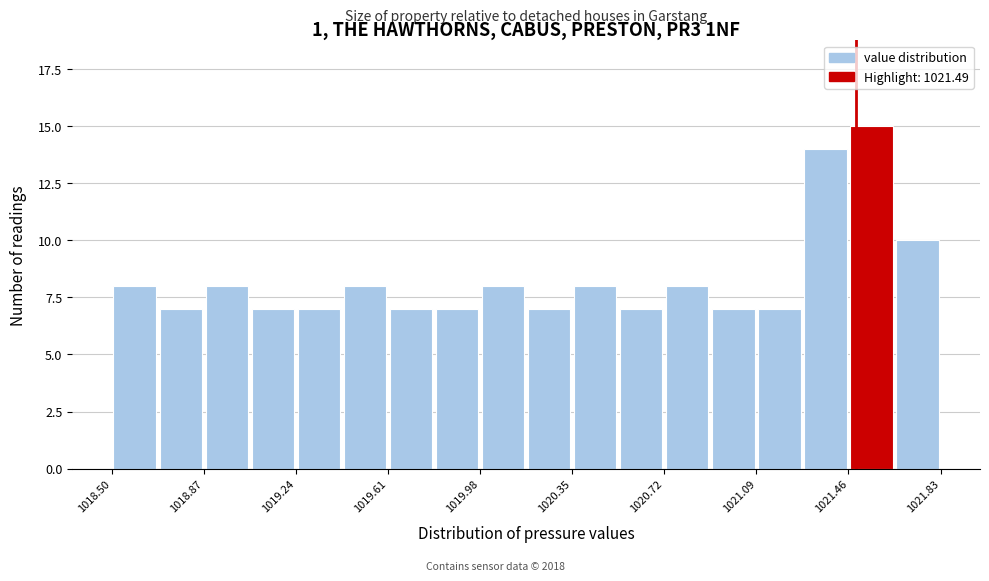

Read against the x-axis, roughly where is the centre of the tallest bar?

1021.55